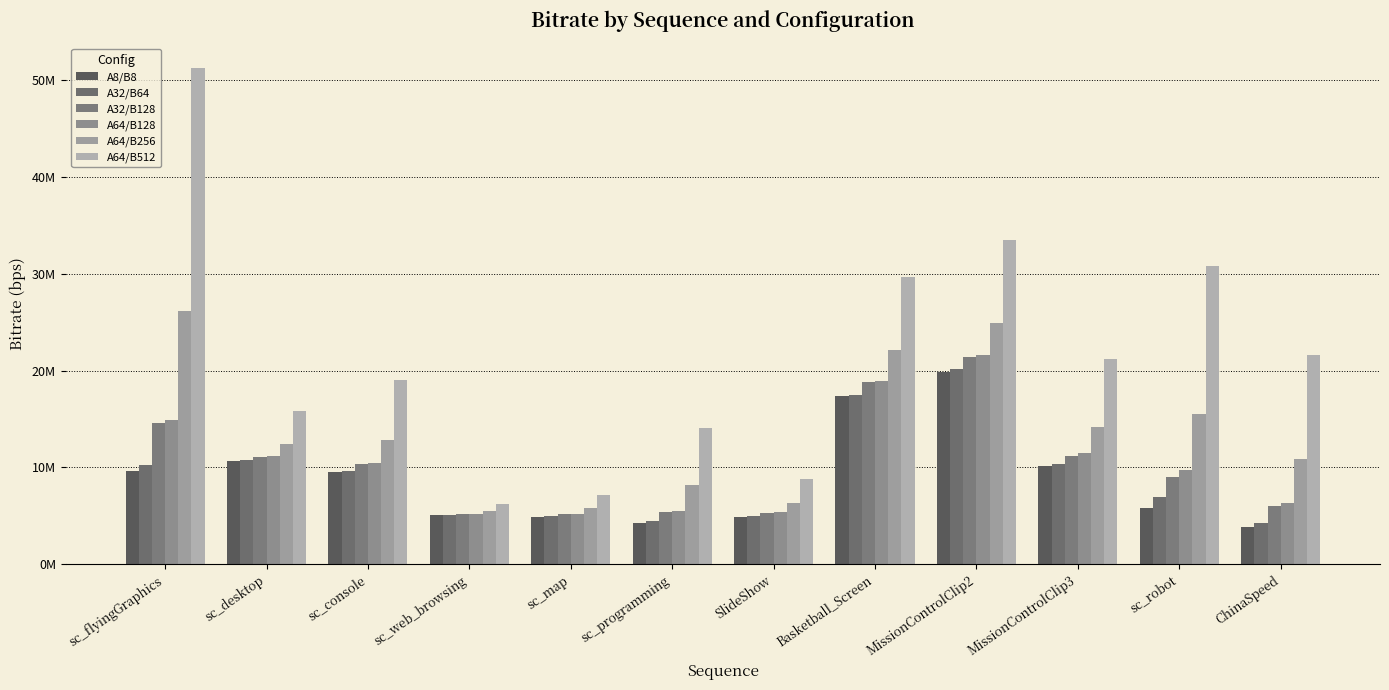

Are the bars horizontal?

No